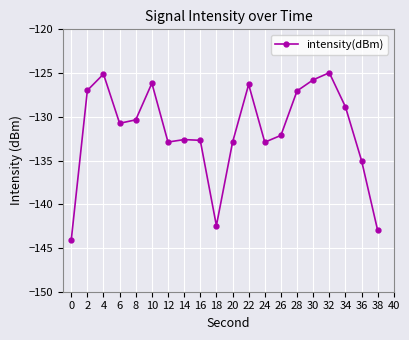

What is the value of the 3rd point from the left?

-125.1